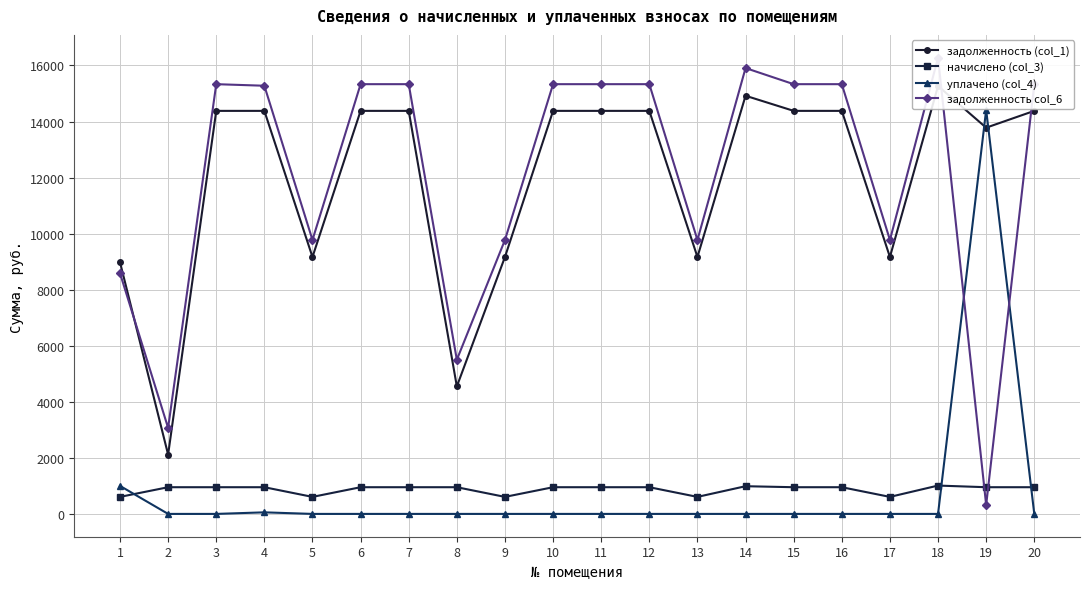

True or false: задолженность (col_1) and уплачено (col_4) intersect in this chart.

True